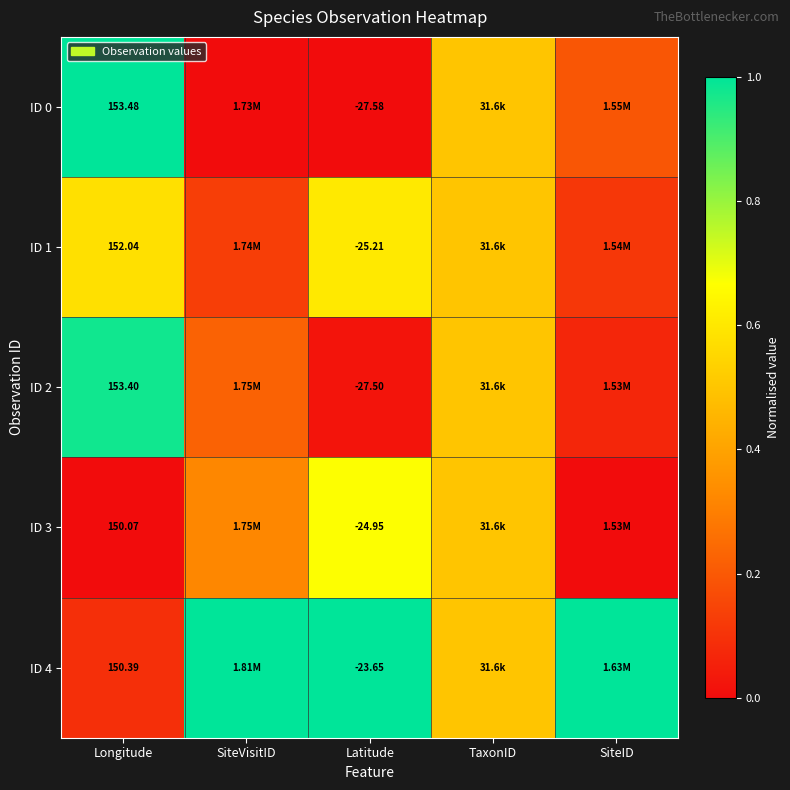

Is the value of ID 2 at Latitude greater than the value of ID 3 at Latitude?

No